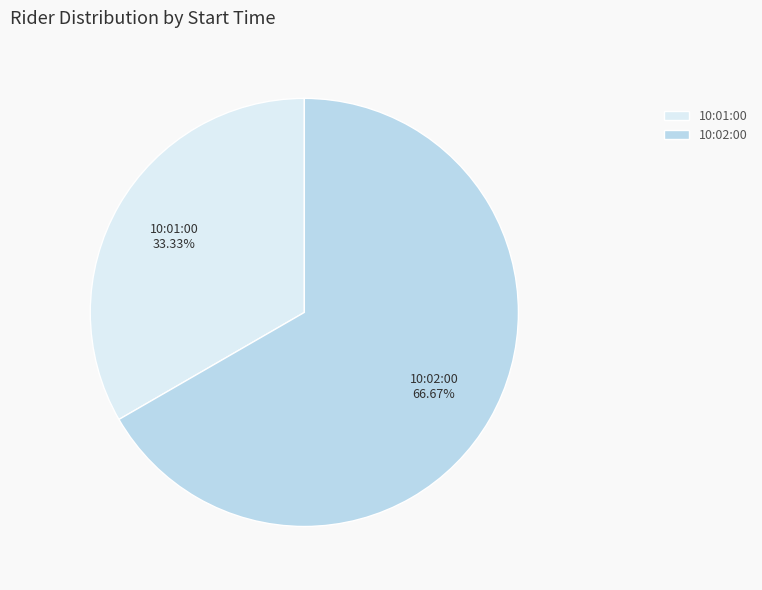

Which category has the biggest portion of the pie?

10:02:00